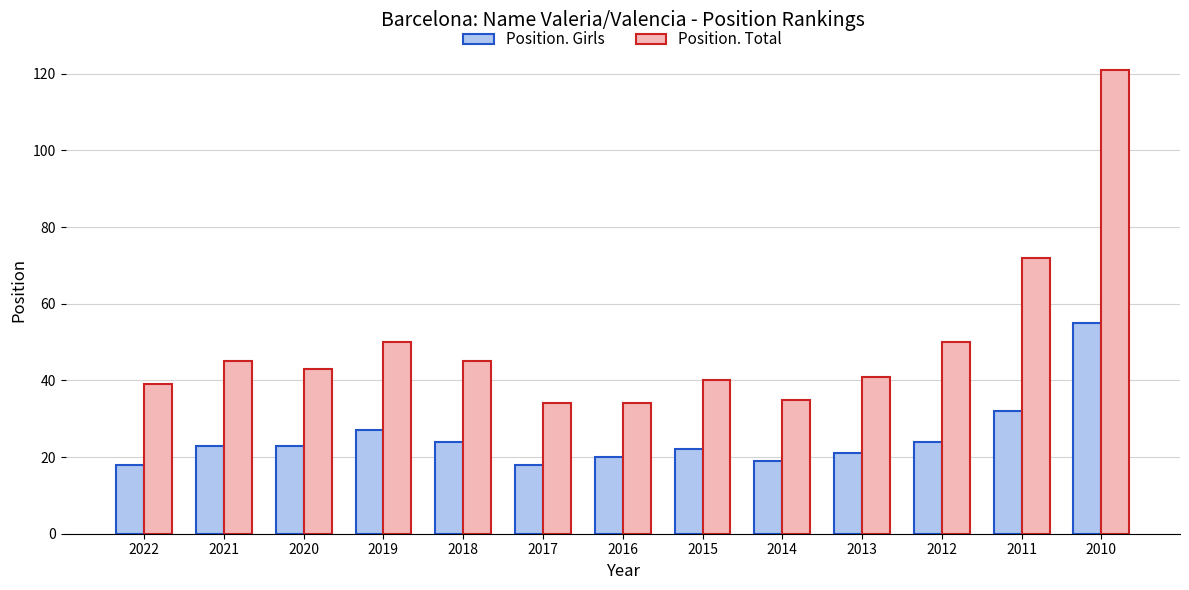

True or false: Position. Girls has a value of 12 at 2013.

False